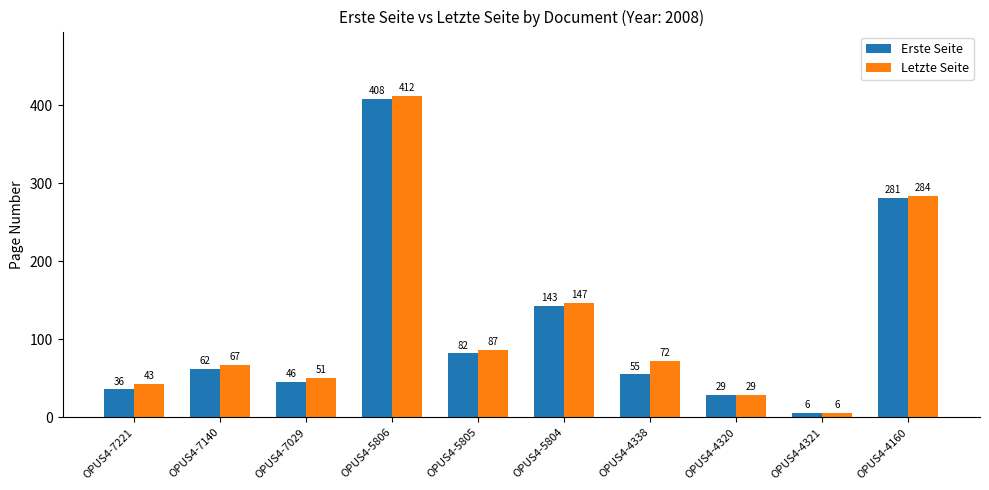

Which label corresponds to the largest value in the chart?

OPUS4-5806